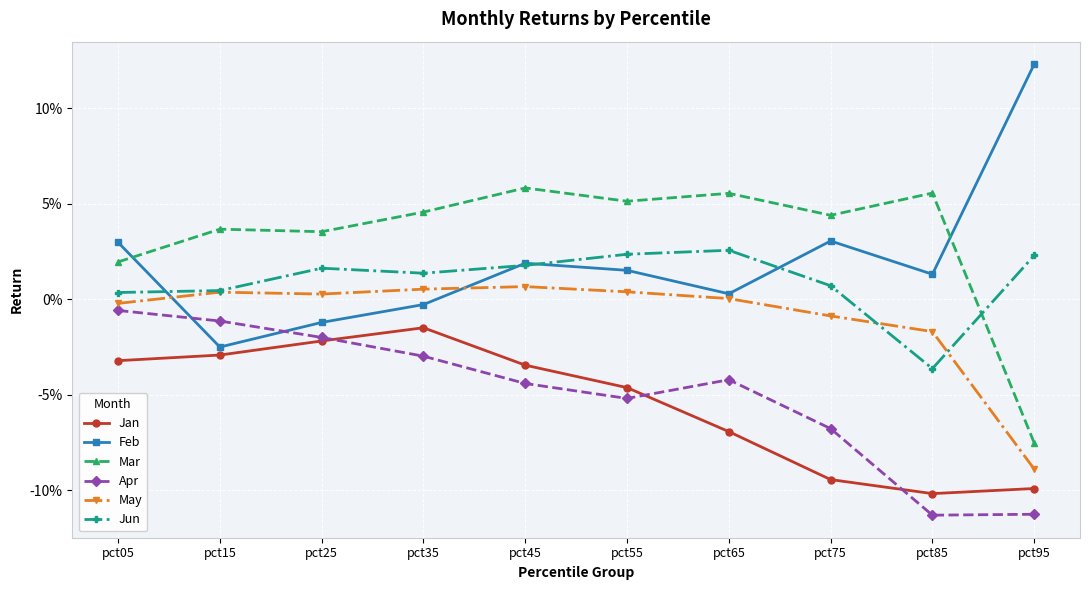

Between pct05 and pct45, which is larger?

pct05